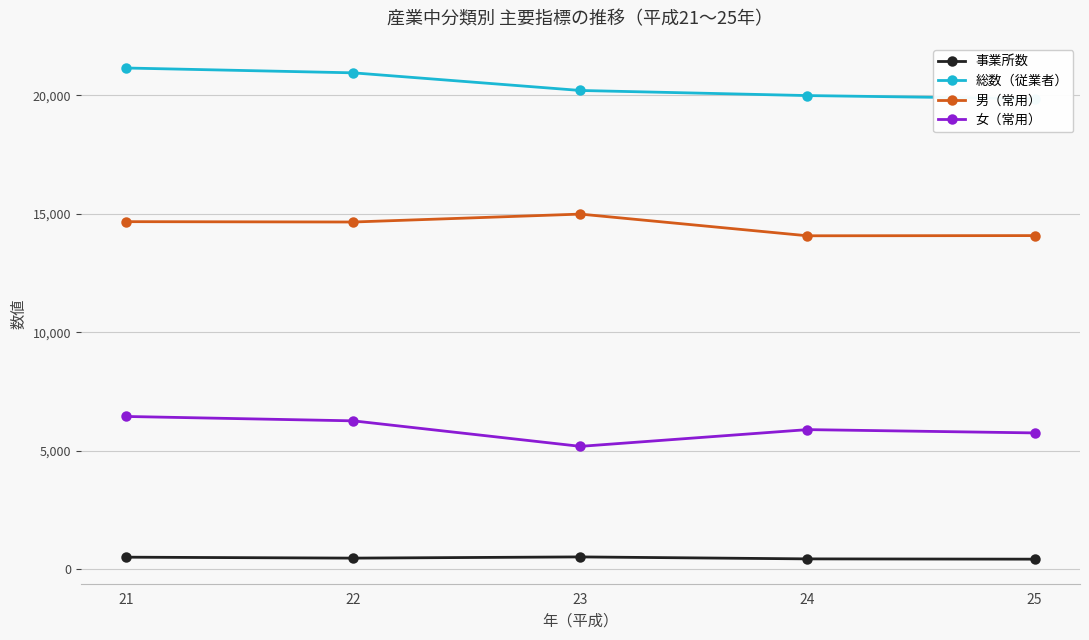

Rank the series at 21 from lowest to highest value.

事業所数, 女（常用）, 男（常用）, 総数（従業者）